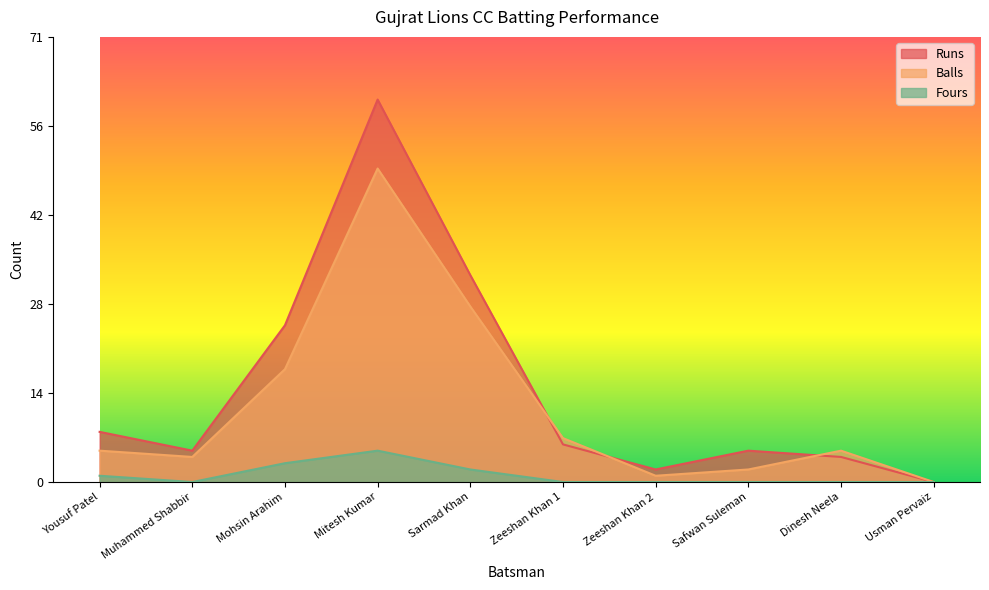

True or false: Fours has a value of 0 at Usman Pervaiz.

True